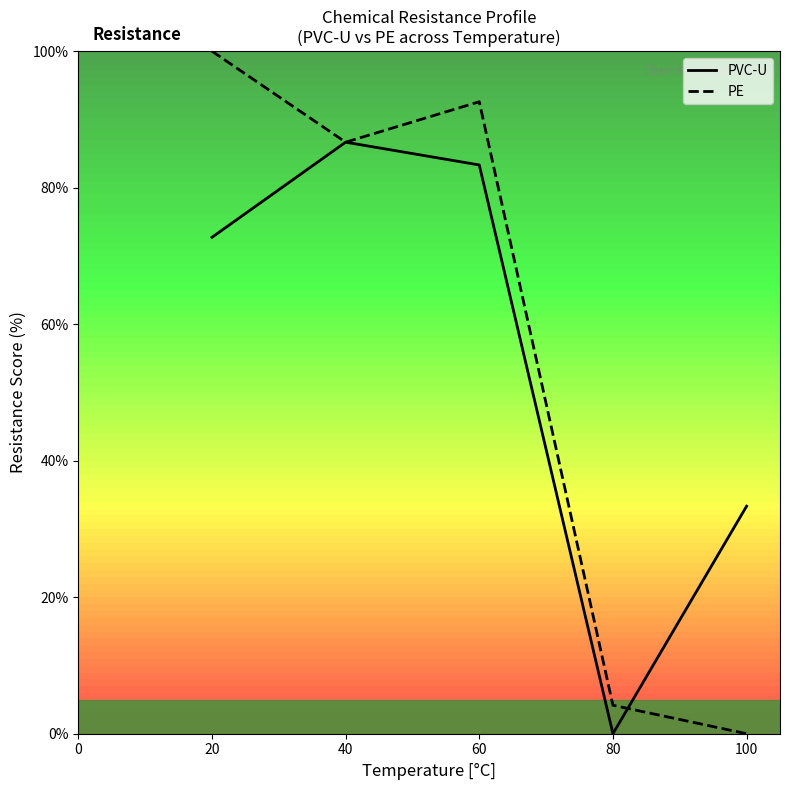

Rank the series at 80 from highest to lowest value.

PE, PVC-U